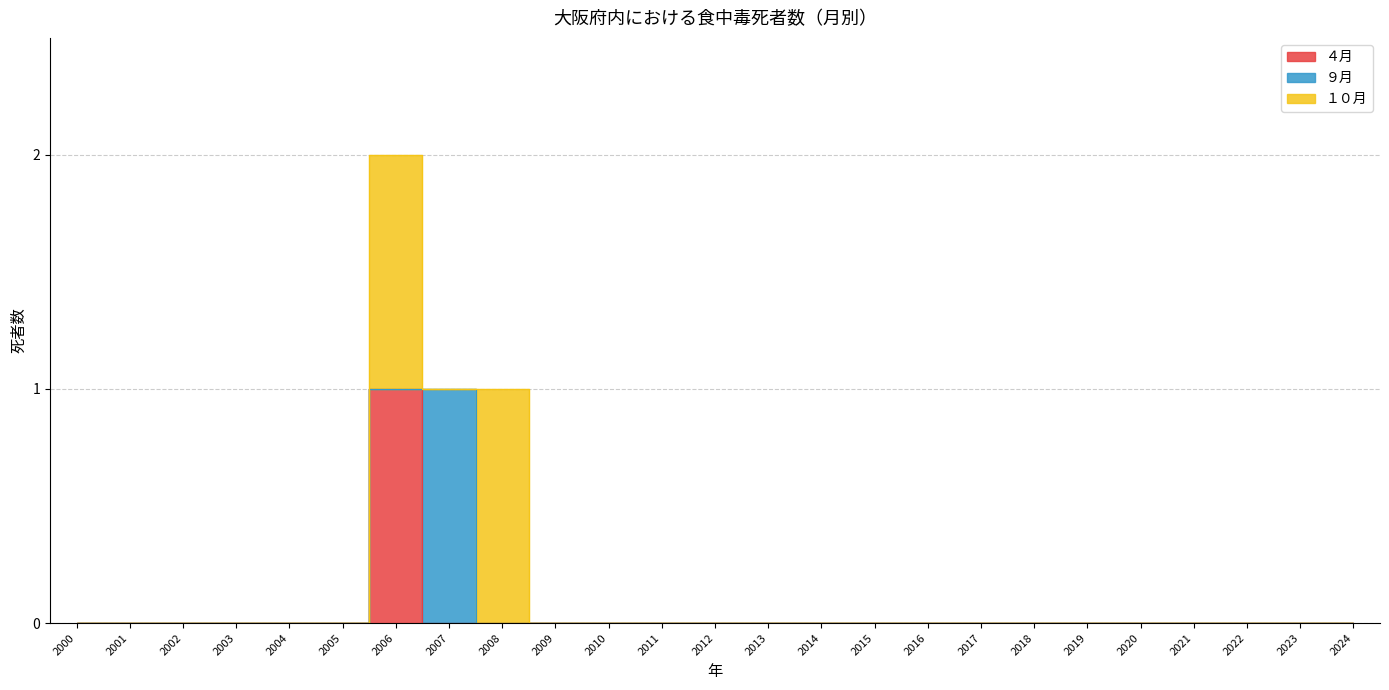

Does the chart have visible grid lines?

Yes